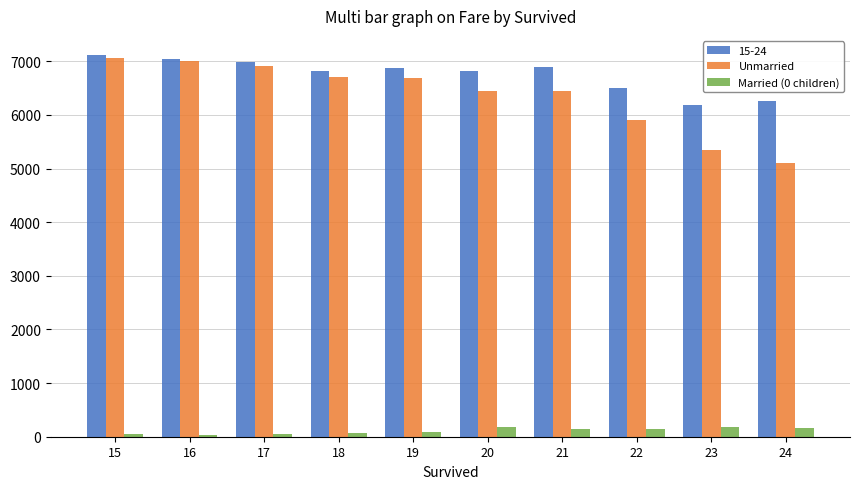

How many categories are shown in the chart?

10